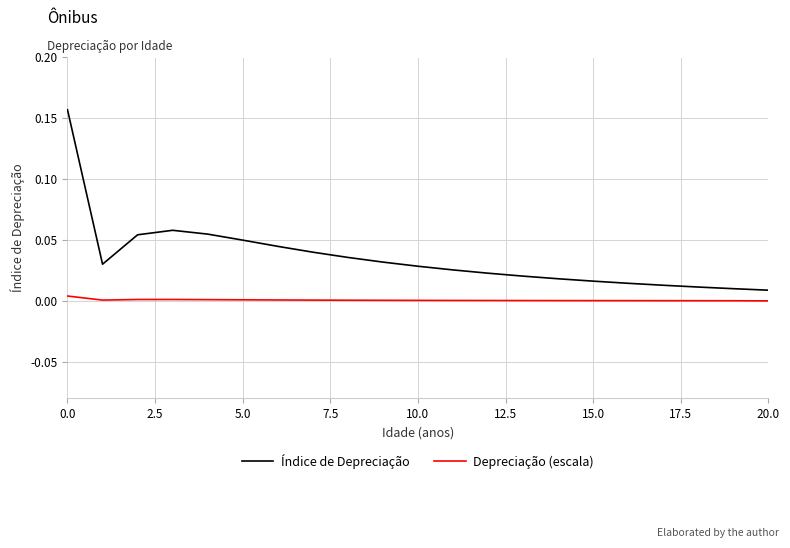

Rank the series by their maximum value, from highest to lowest.

Índice de Depreciação, Depreciação (escala)